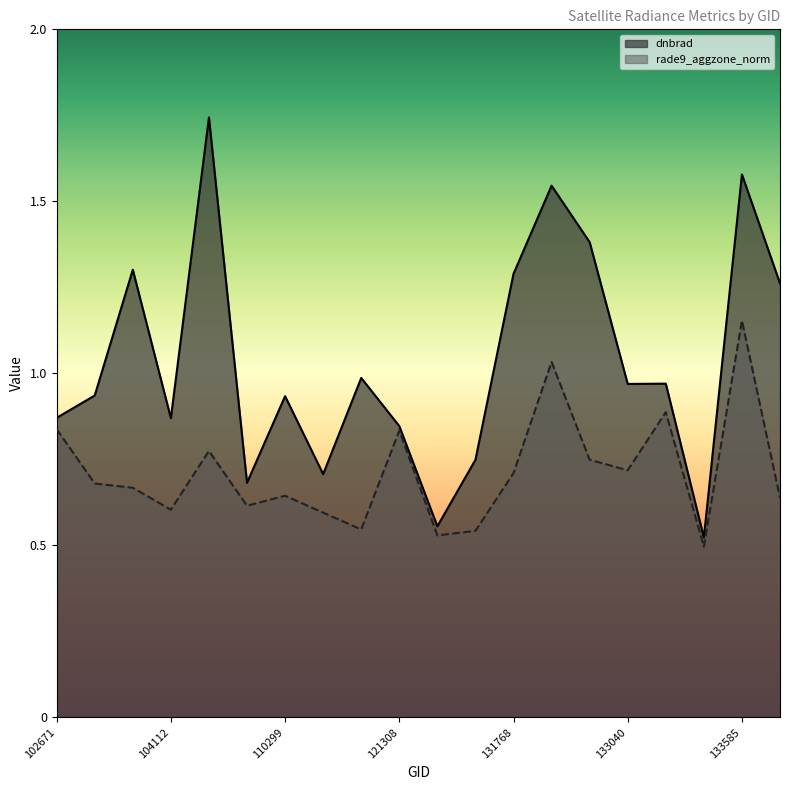

Read the dnbrad value at 115265.

0.7